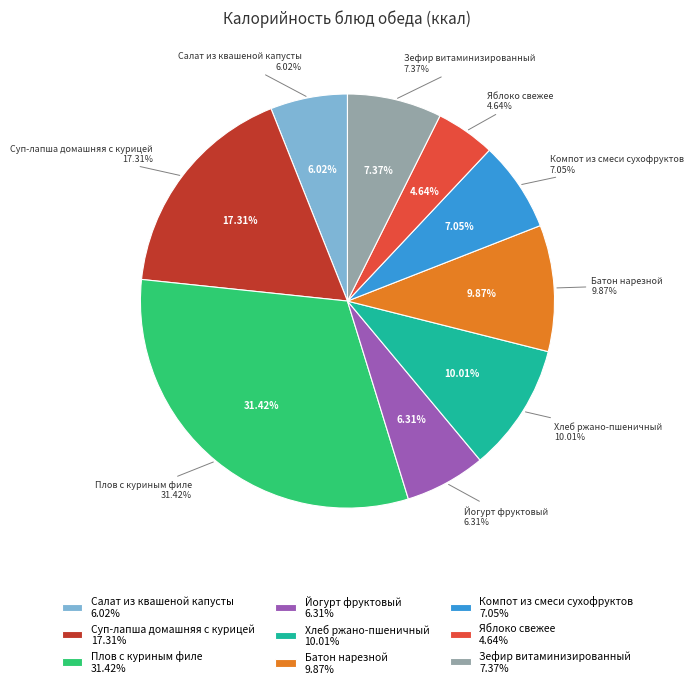

The Йогурт фруктовый slice represents 13% of the pie. True or false?

False